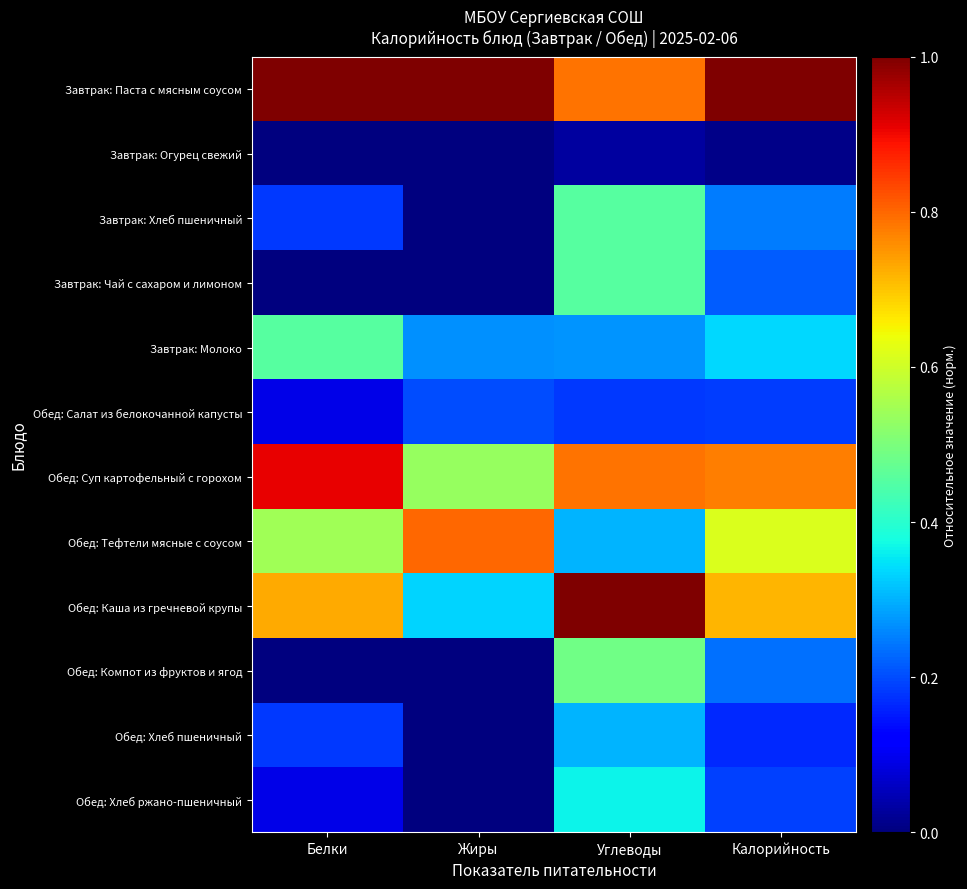

What is the total value across all series at Калорийность?

4.7